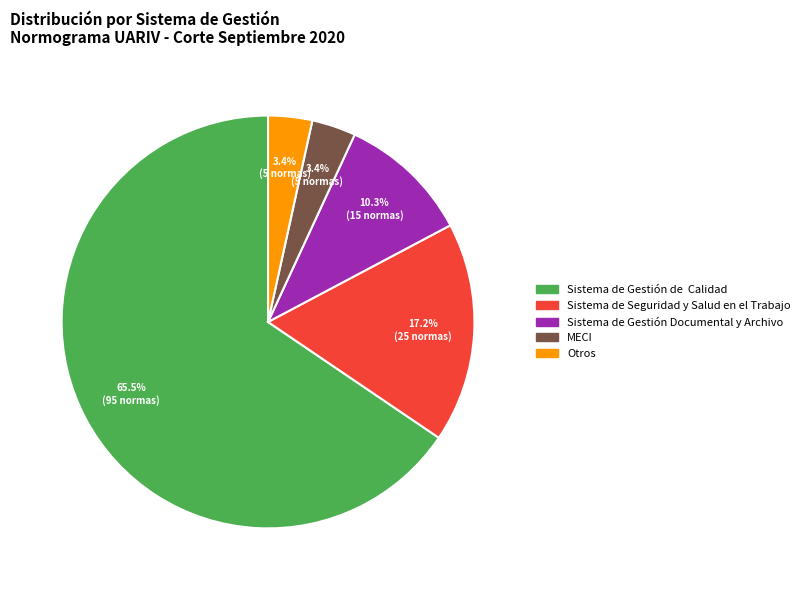

Count the number of slices in the pie.

5